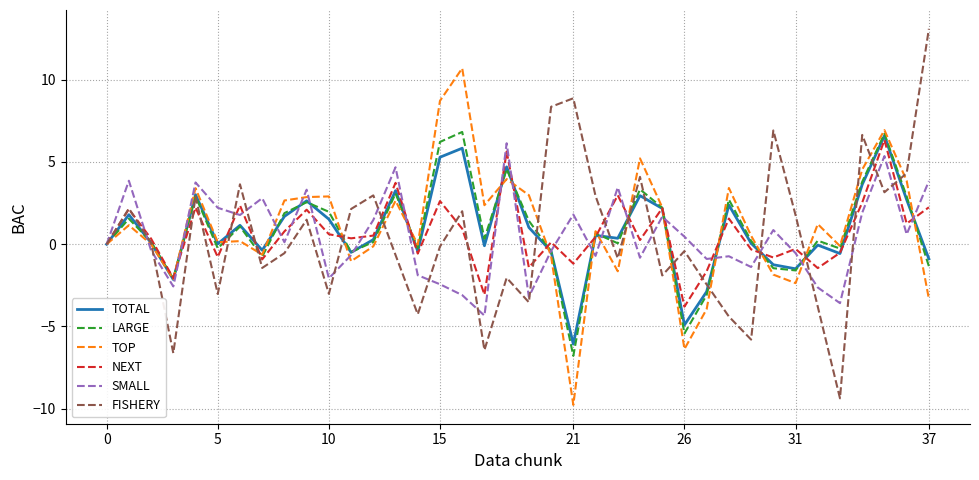

What are all the series names shown in the legend?

TOTAL, LARGE, TOP, NEXT, SMALL, FISHERY